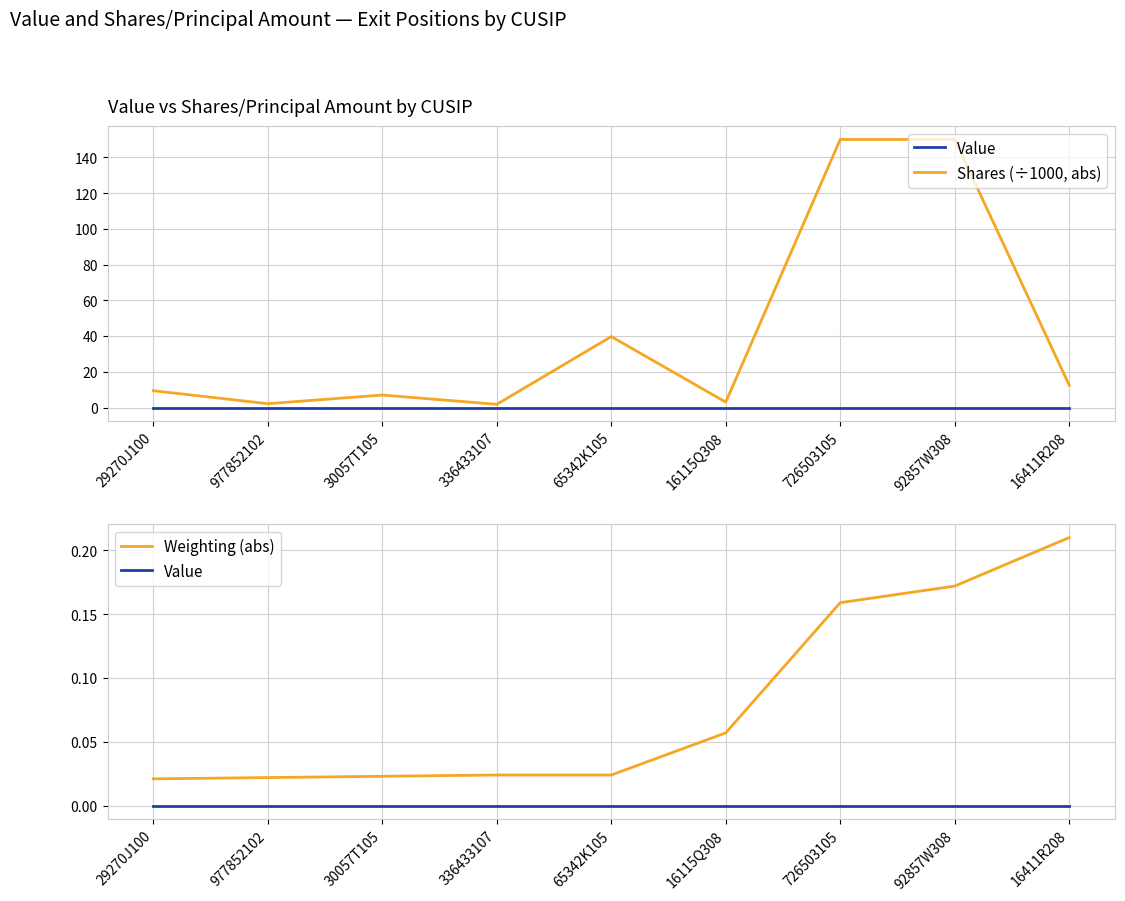

Rank the series by their maximum value, from highest to lowest.

Shares (÷1000, abs), Weighting (abs), Value